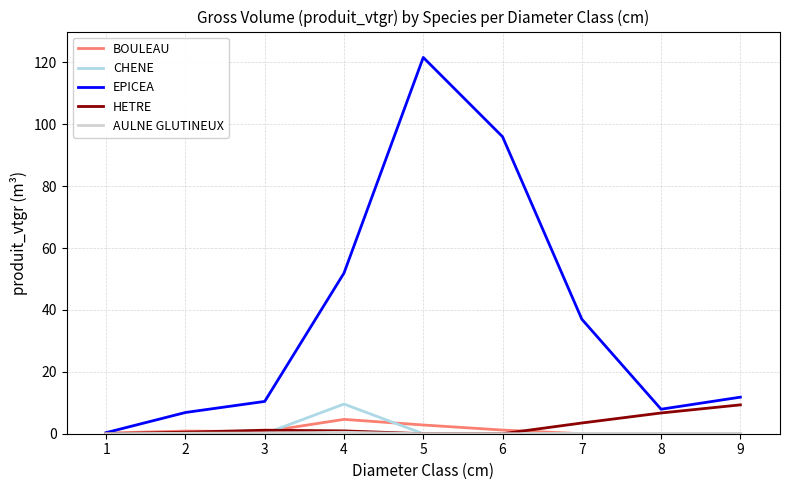

What is the maximum value shown in the chart?

121.6